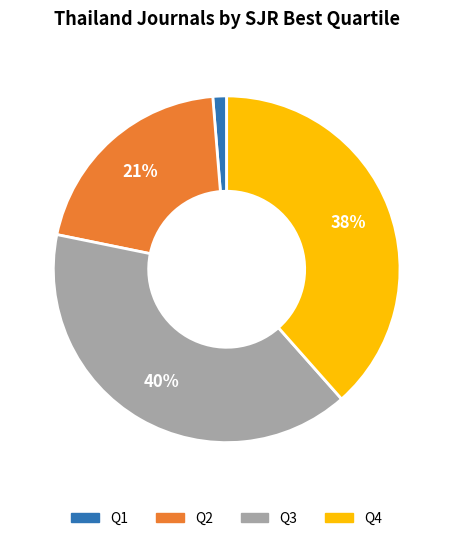

What percentage is the Q1 slice, to the nearest percent?

1%